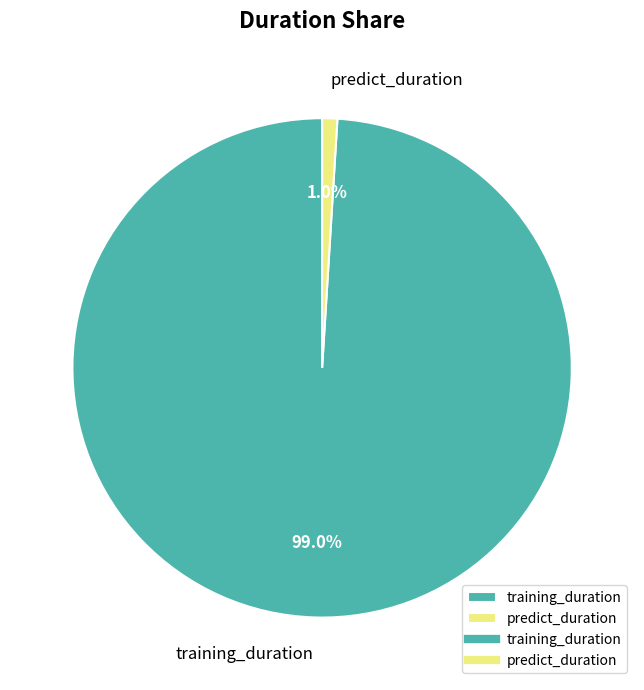

To the nearest percent, what is the average slice percentage?

50%